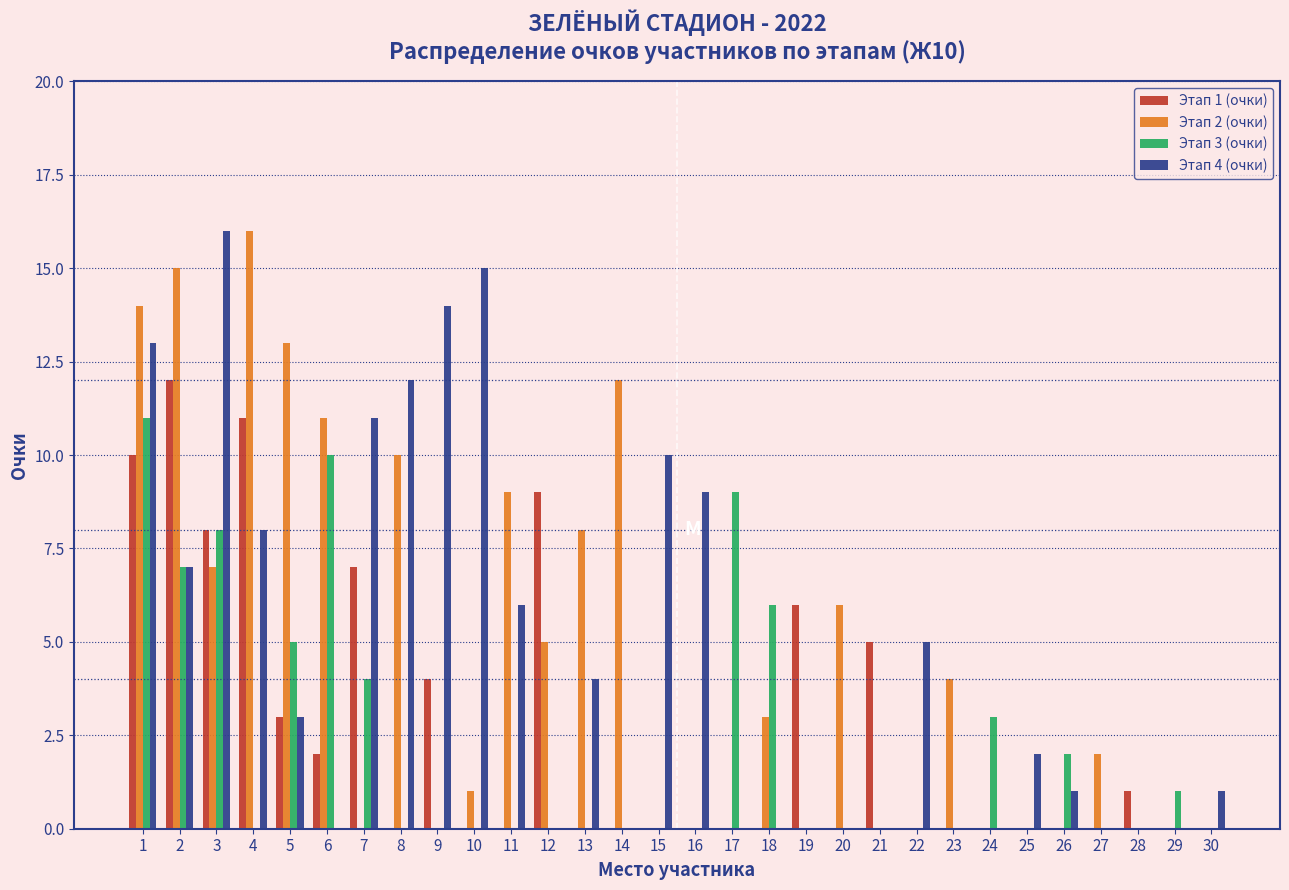

Is it true that Этап 4 (очки) equals 4 at 5?

False